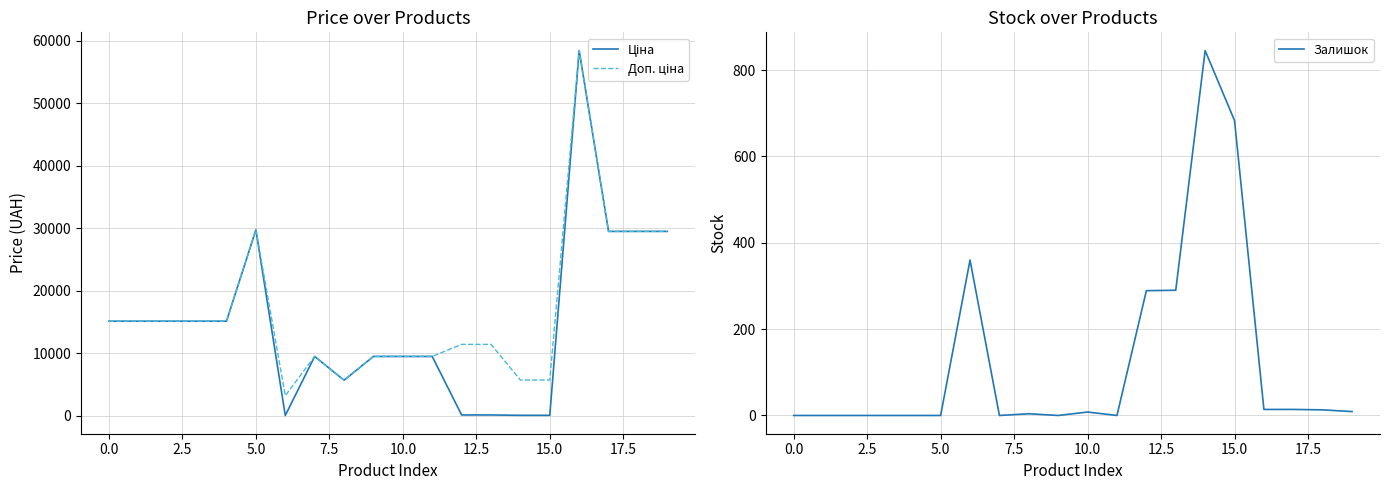

What are all the series names shown in the legend?

Ціна, Доп. ціна, Залишок